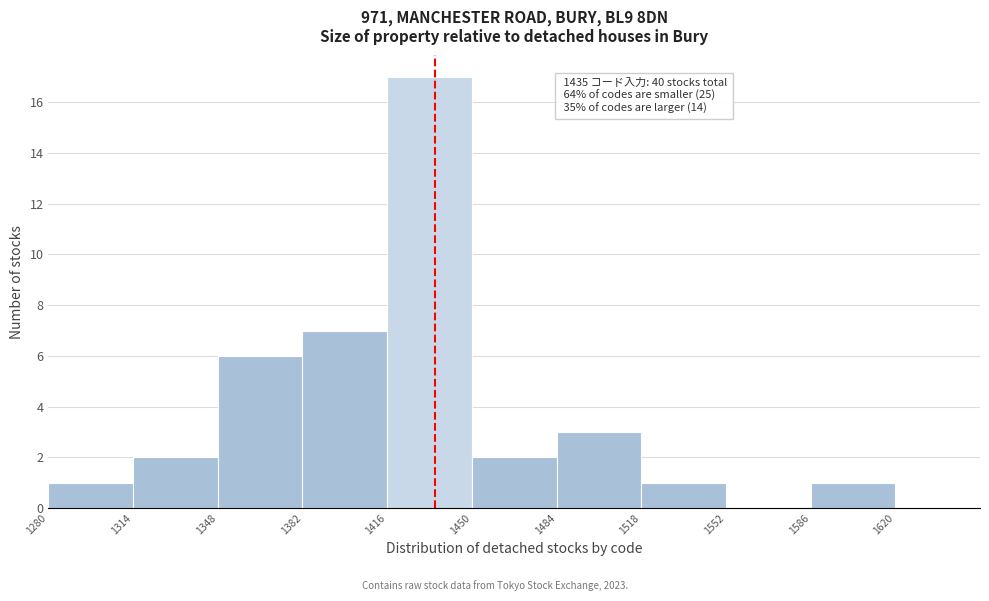

Which range on the x-axis has the tallest bar?

1416 to 1450